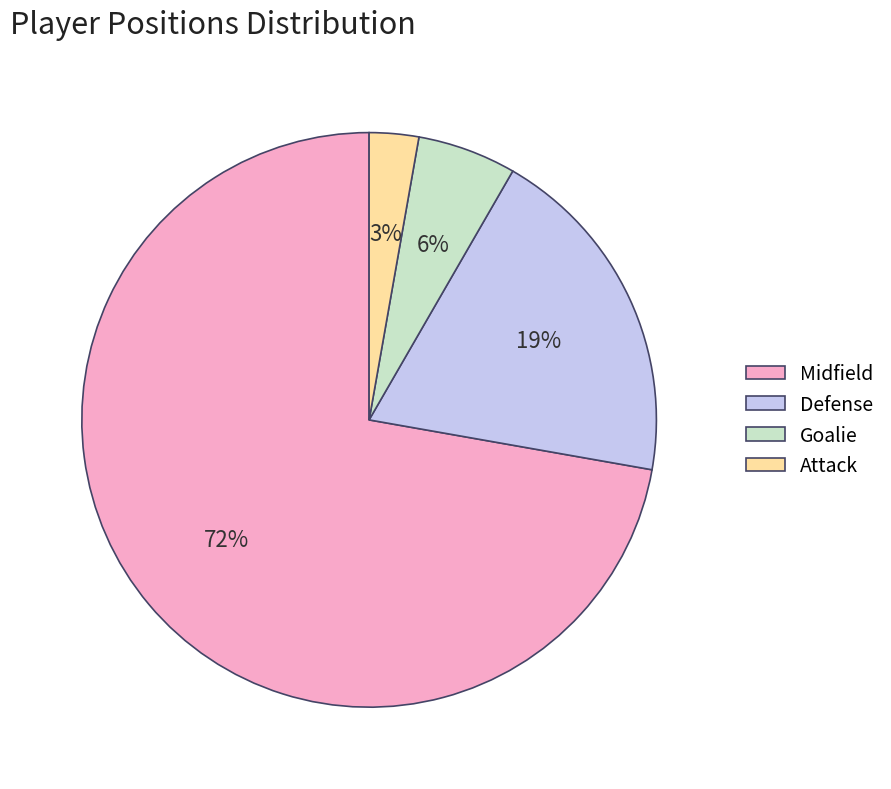

Is it true that Attack is 9% of the pie?

False